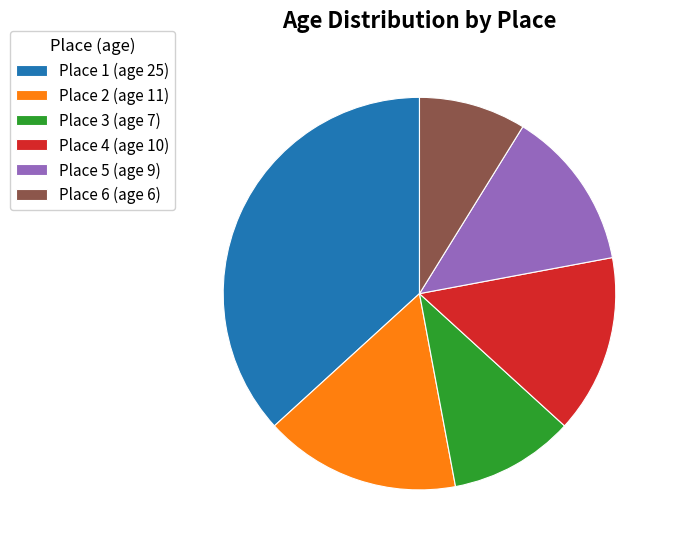

Is Place 6 (age 6) the majority of the pie?

No